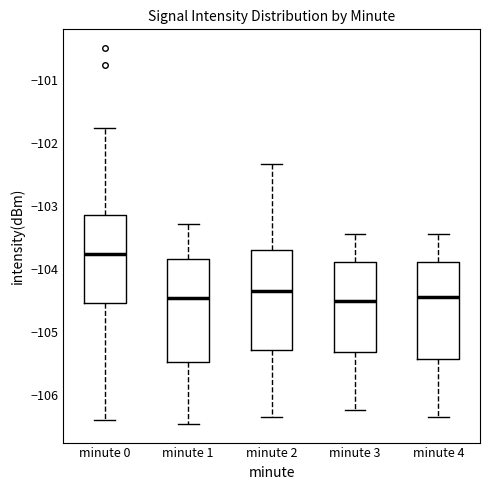

Reading left to right, read every box against the y-axis: the position of its median line, the range the box covers, and the ends of its whiskers. The values are not printed on the chart, so give them approximately, as read against the axis.

minute 0: median -103.8, box -104.5 to -103.1, whiskers -106.4 to -101.8
minute 1: median -104.5, box -105.5 to -103.8, whiskers -106.4 to -103.3
minute 2: median -104.3, box -105.3 to -103.7, whiskers -106.3 to -102.3
minute 3: median -104.5, box -105.3 to -103.9, whiskers -106.2 to -103.4
minute 4: median -104.4, box -105.4 to -103.9, whiskers -106.3 to -103.4